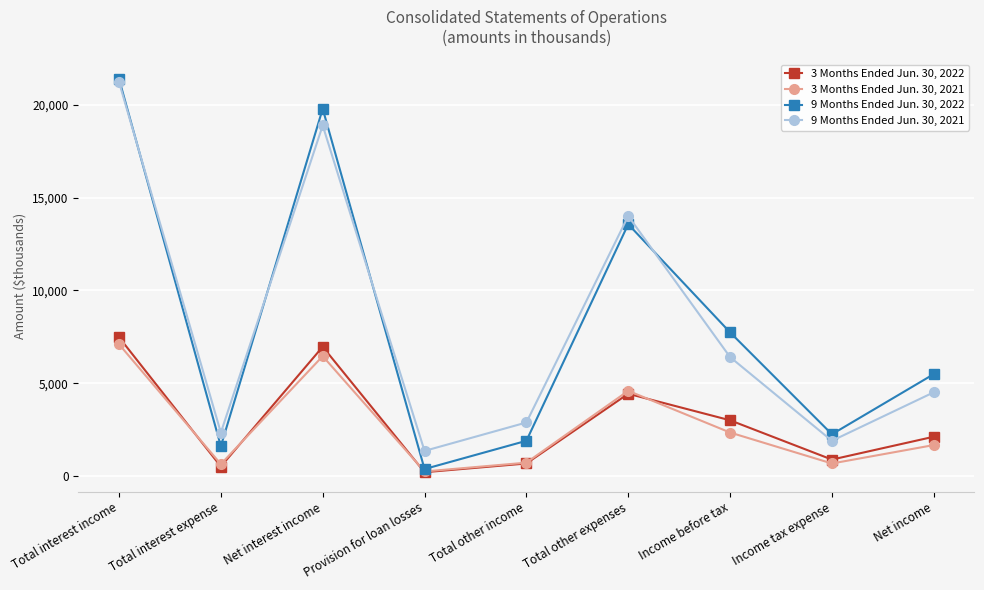

What is the spread (max minus min) of values at Income before tax?

5395